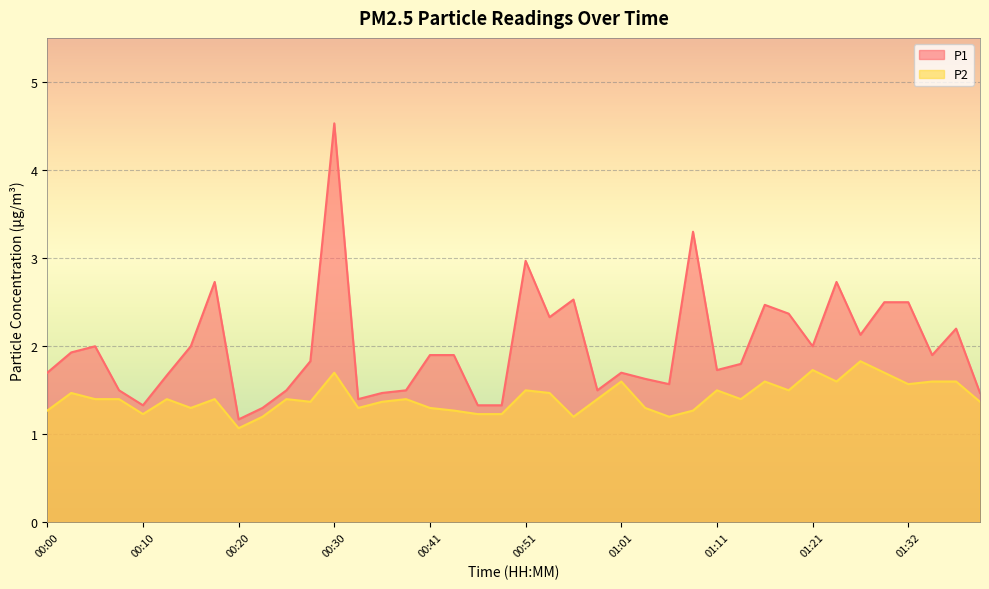

True or false: P2 and P1 intersect in this chart.

False